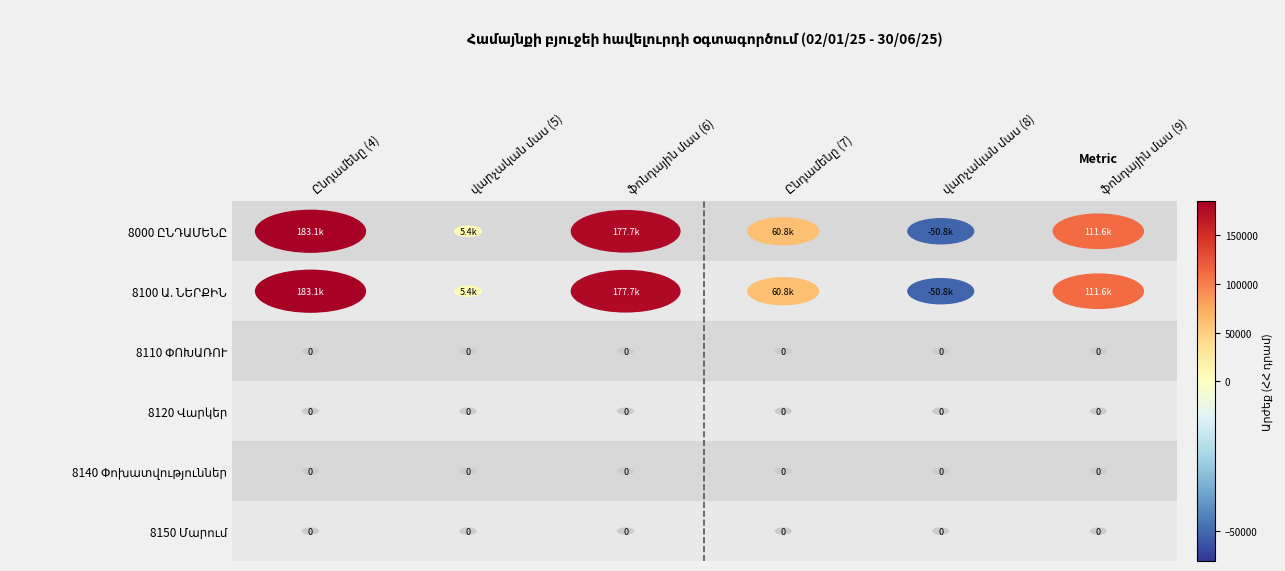

What is the spread (max minus min) of values at Ընդամենը (7)?

60815.8